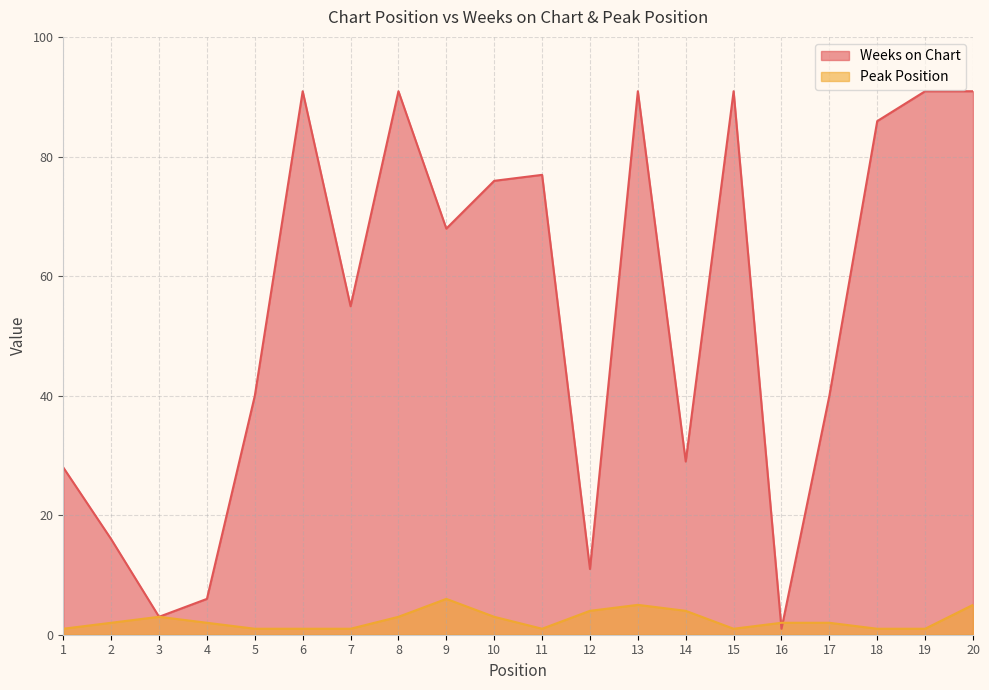

Where is the first local minimum for Weeks on Chart?

3